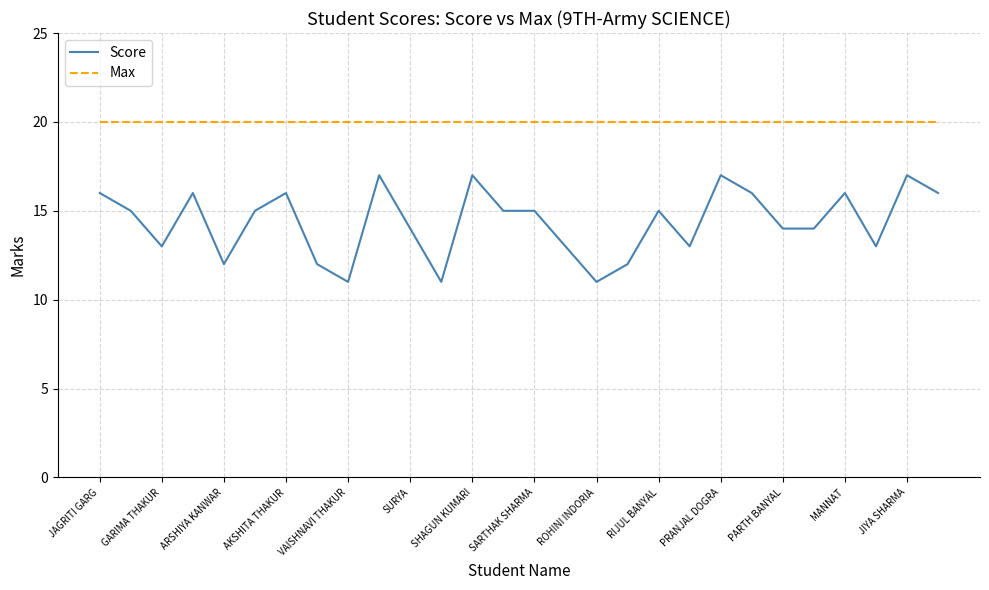

Rank the series by their average value, from lowest to highest.

Score, Max